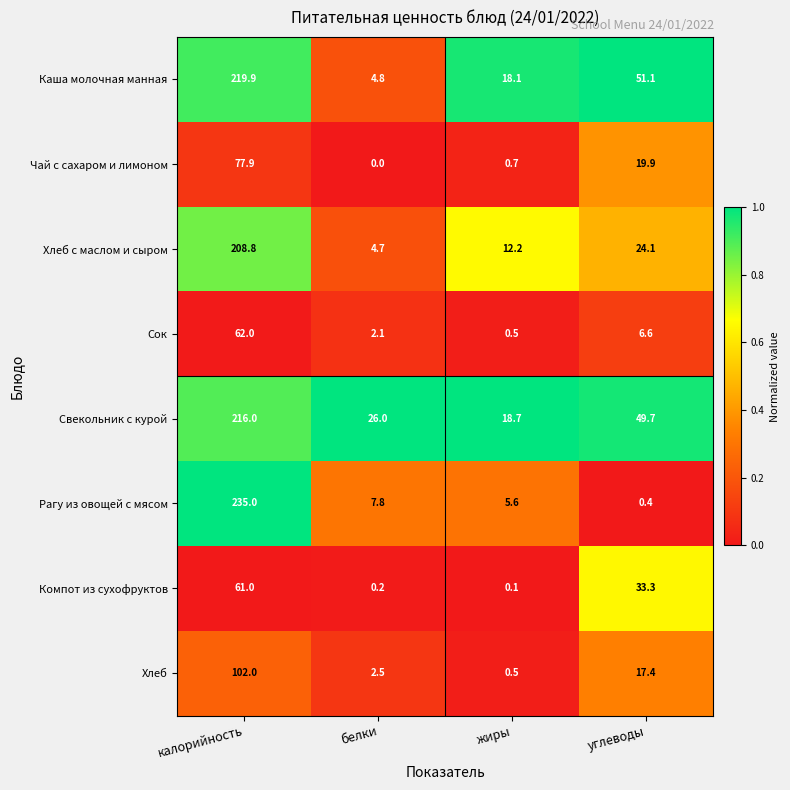

What is the difference between the highest and lowest values at углеводы?

50.7